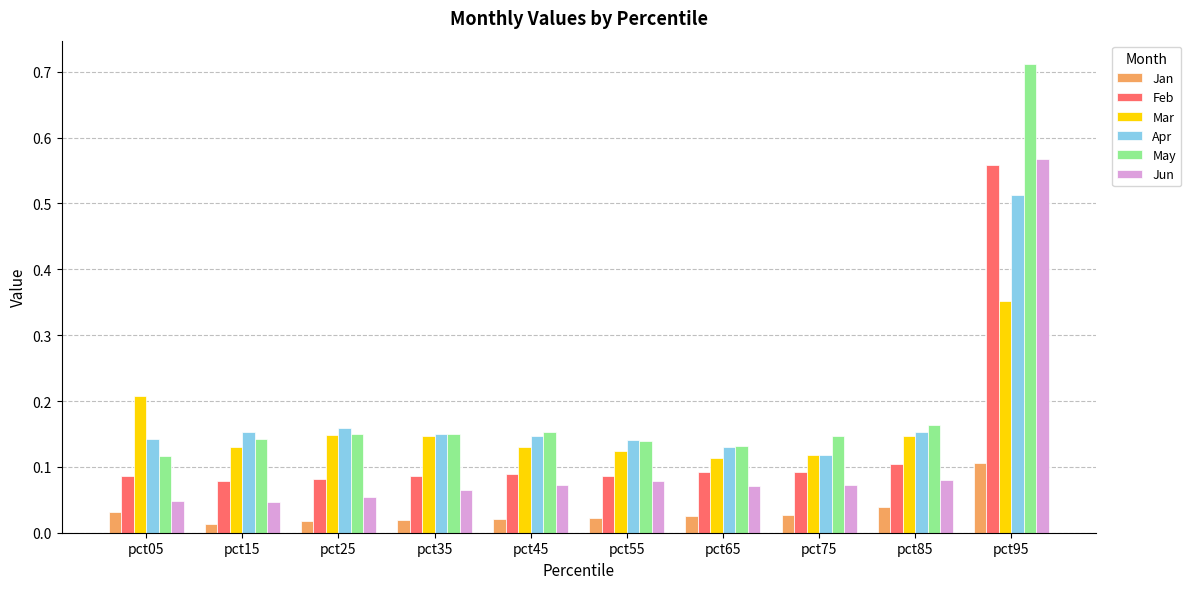

The Mar series shows 0.3 at pct85. True or false?

False